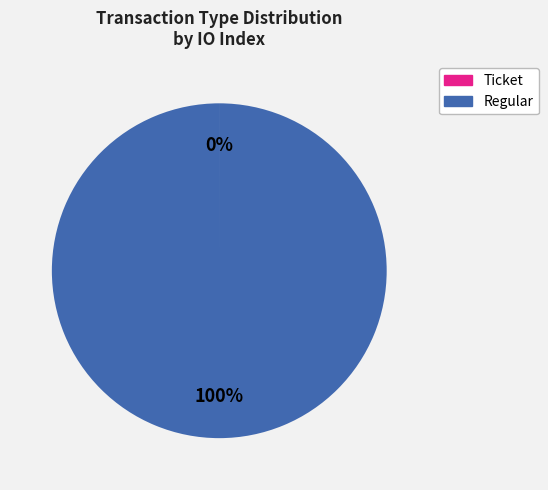

Which slice is the largest?

Regular